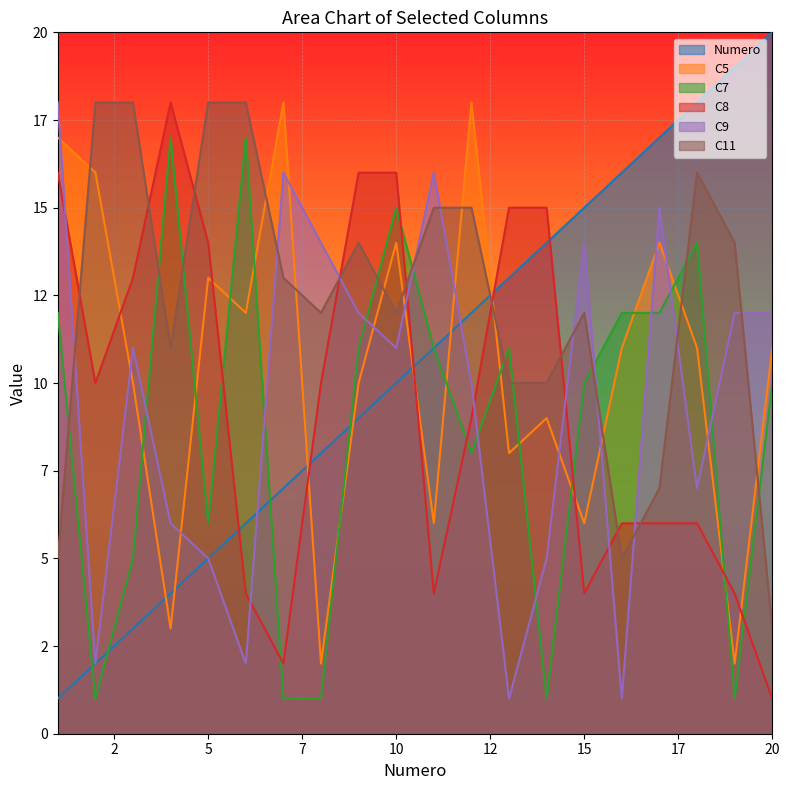

At which label does C9 reach its peak?

1